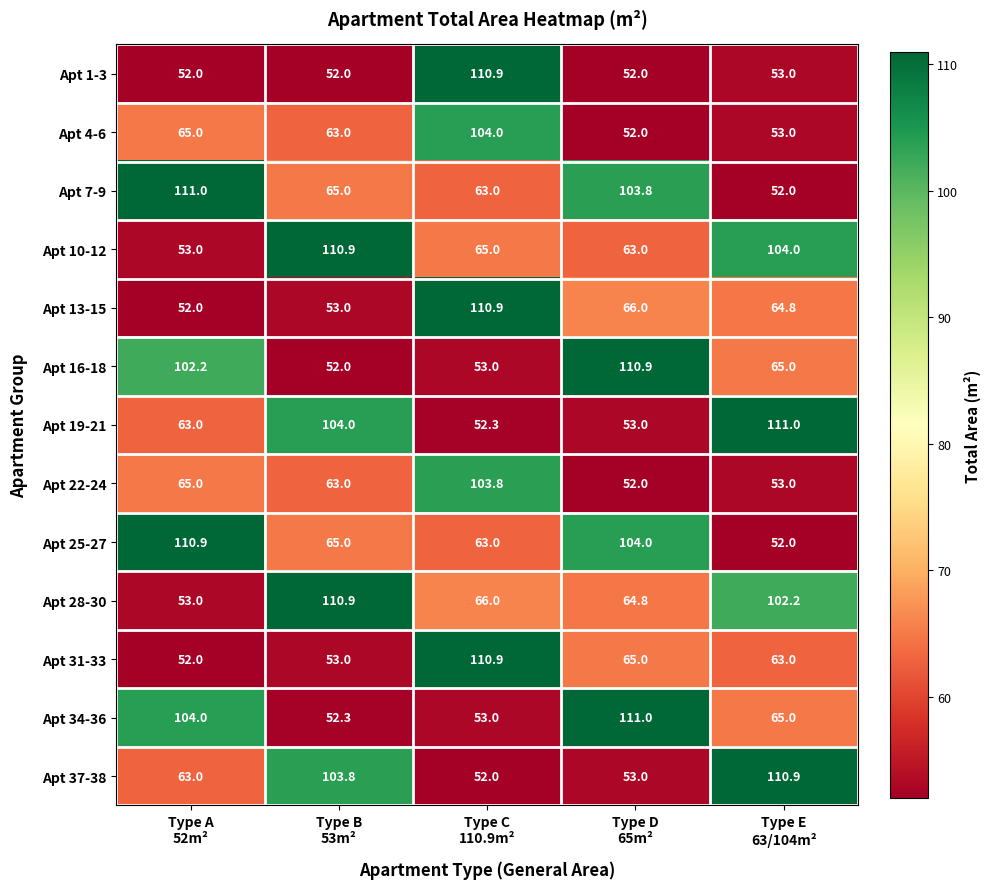

What is the maximum value for Apt 10-12?

110.9